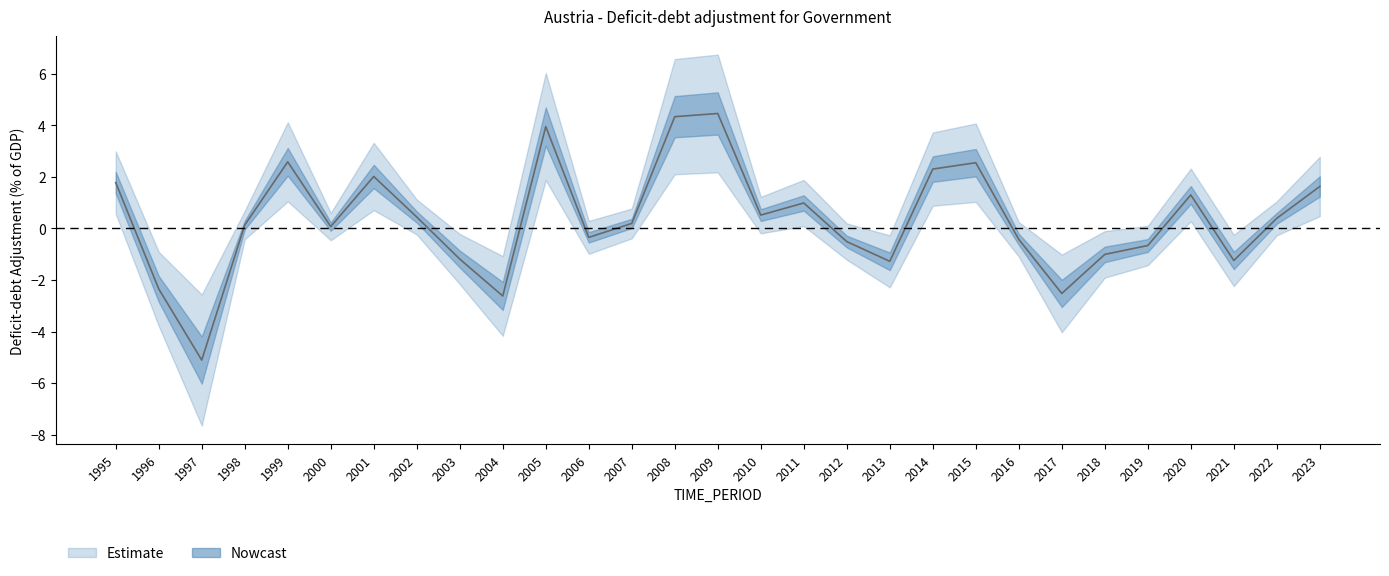

What is the change in value from 2003 to 2023?

+2.8